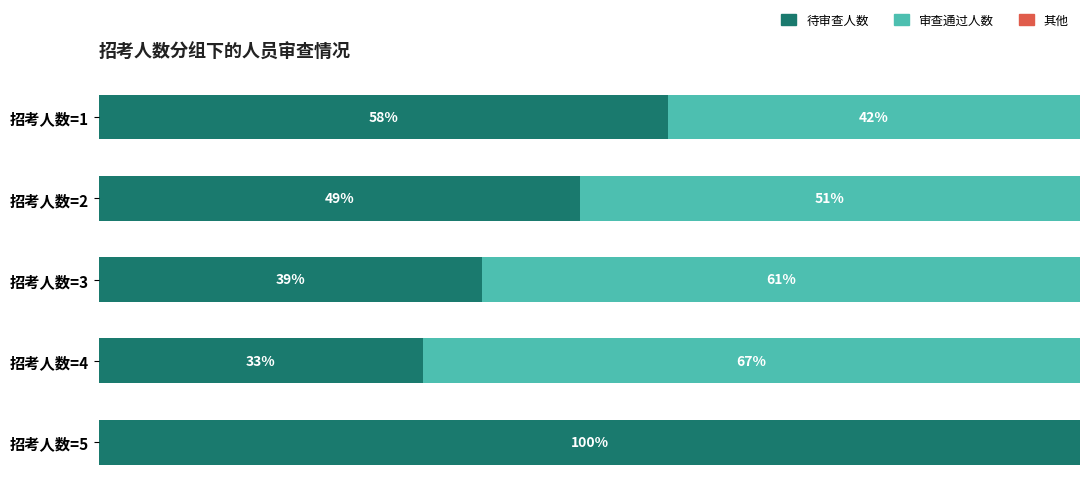

At which label does 待审查人数 reach its peak?

招考人数=5